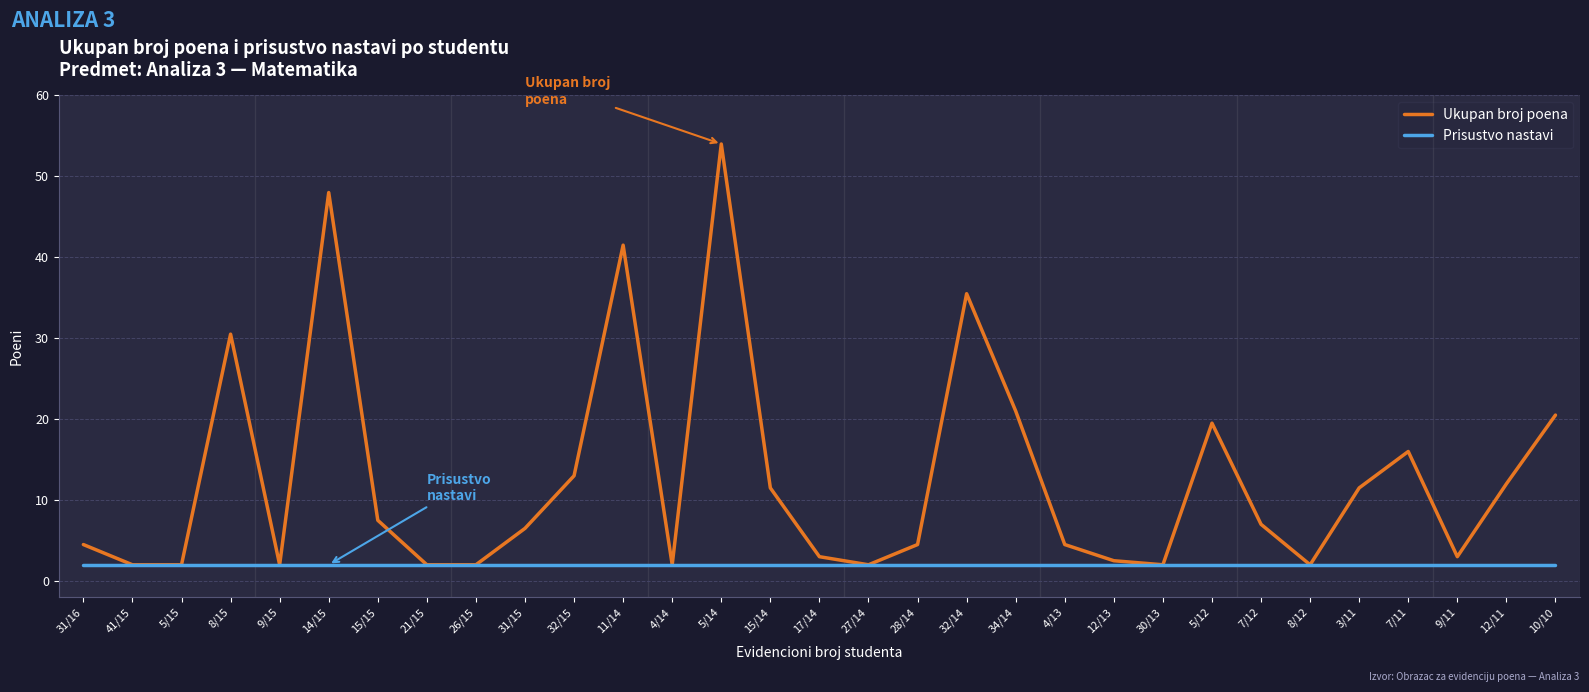

List the series in order of their overall mean, highest first.

Ukupan broj poena, Prisustvo nastavi